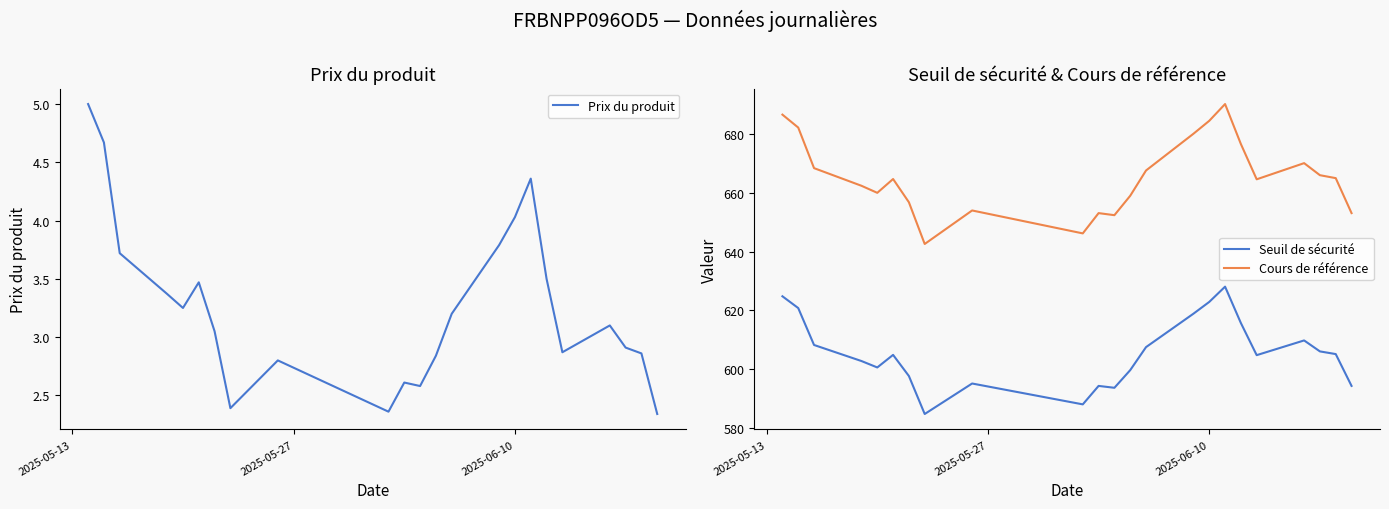

True or false: Seuil de sécurité and Cours de référence intersect in this chart.

False